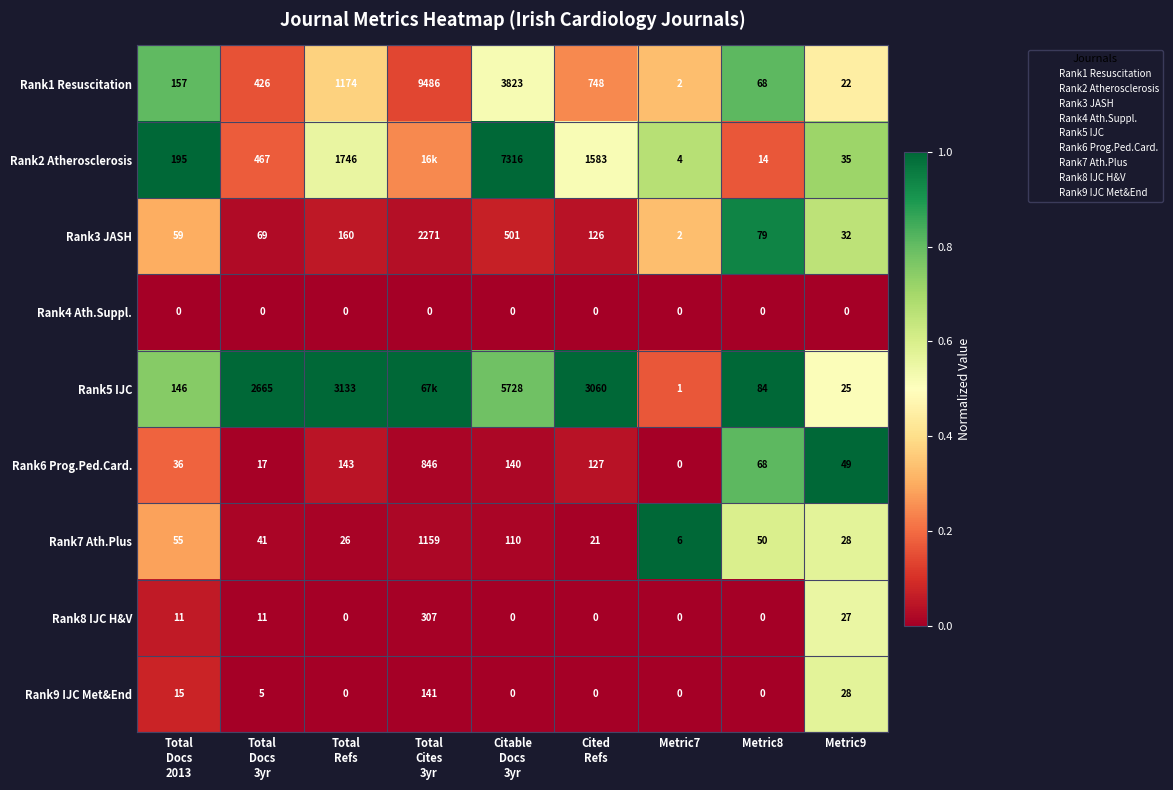

Is it true that Rank8 IJC H&V equals 0.3 at Metric7?

False